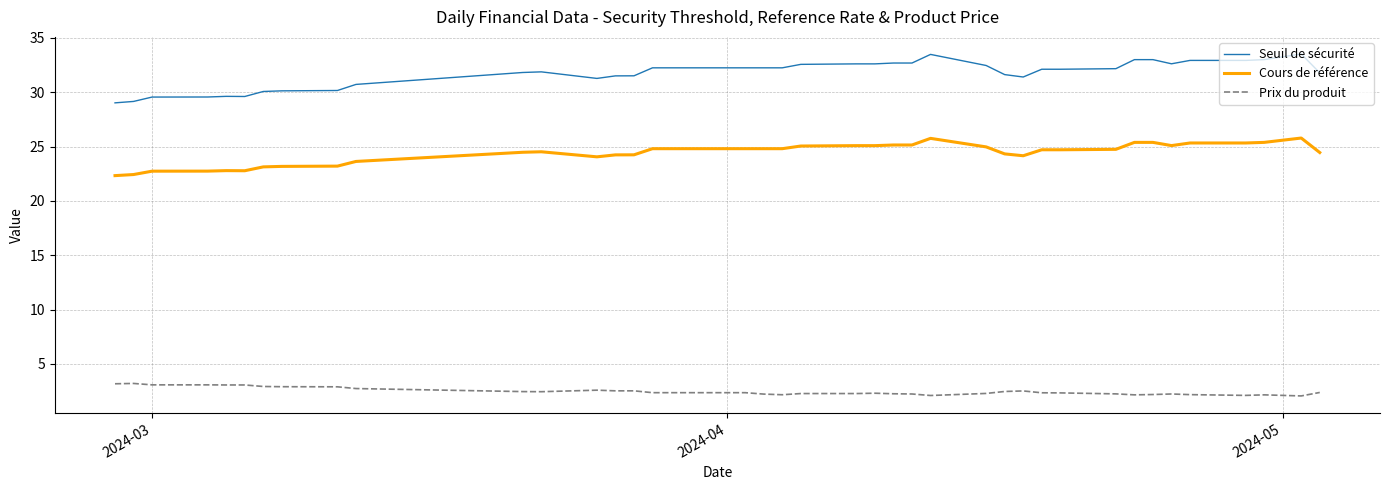

What is the difference between the maximum and minimum values in the Seuil de sécurité series?

4.5